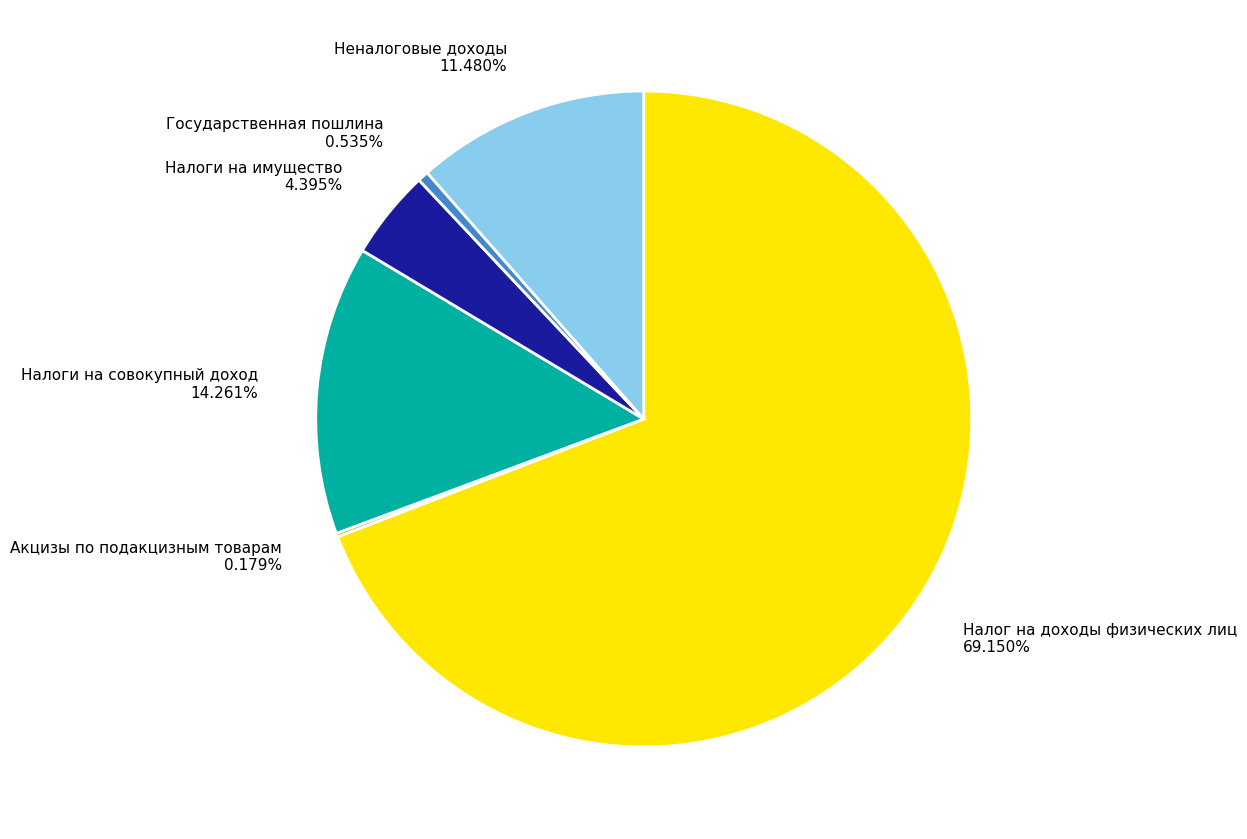

Which has a higher value, Налоги на имущество or Налоги на совокупный доход?

Налоги на совокупный доход